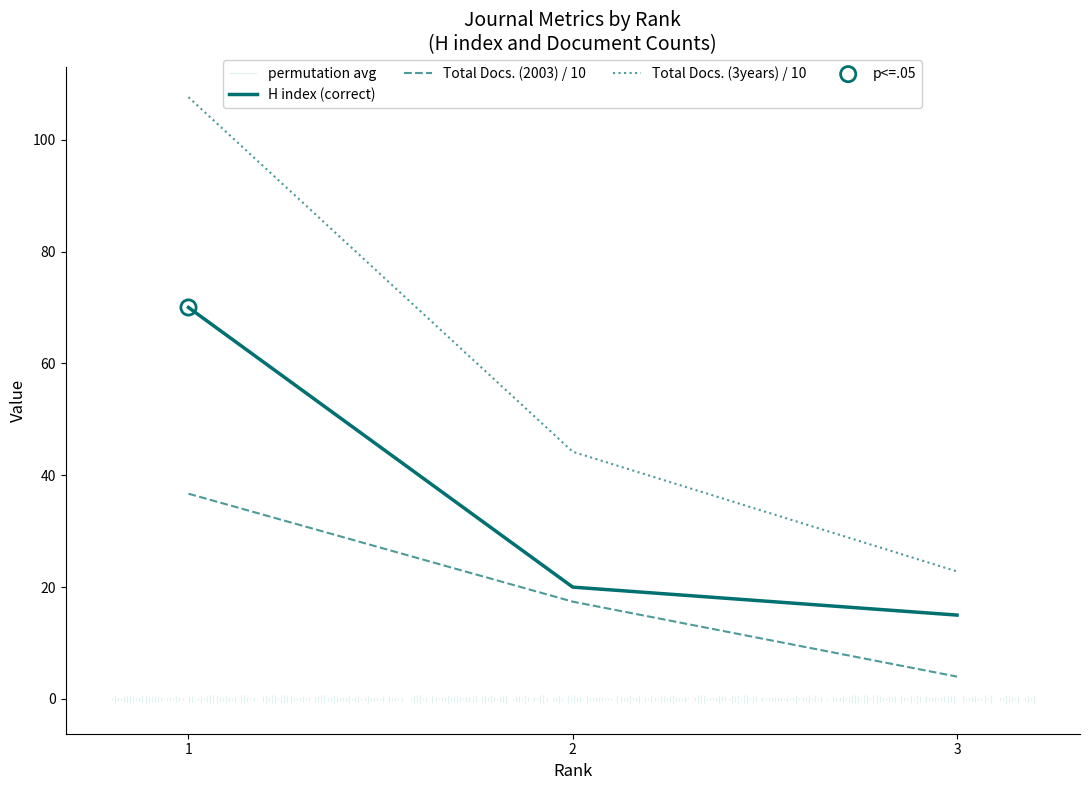

Which series contains the highest Y value?

Total Docs. (3years) / 10